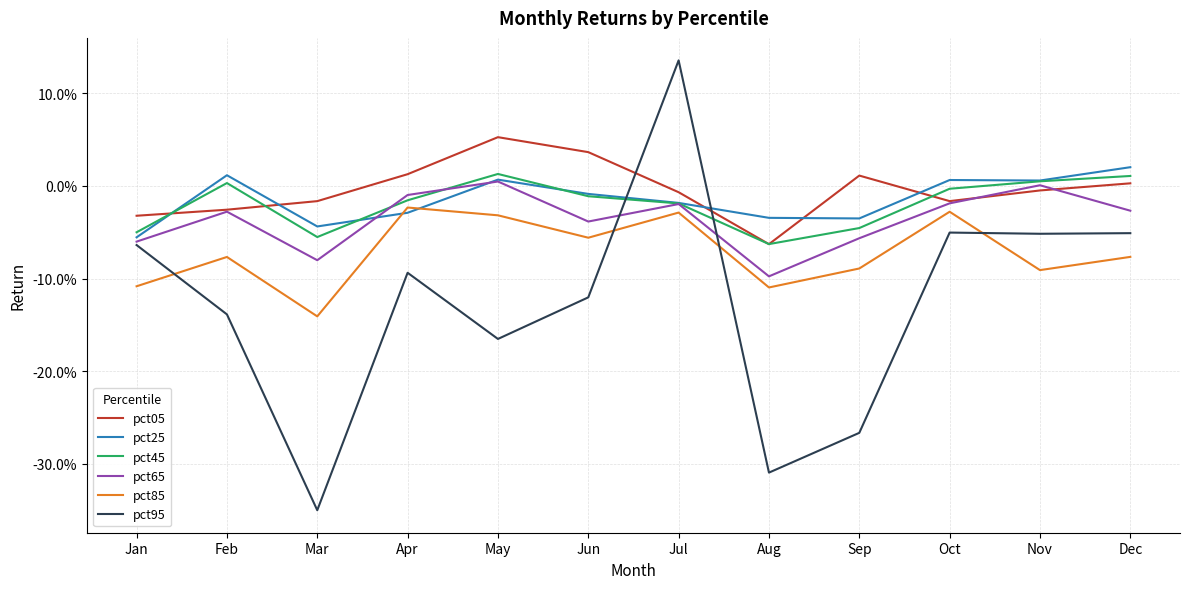

At which category is the sum across all series the highest?

Jul